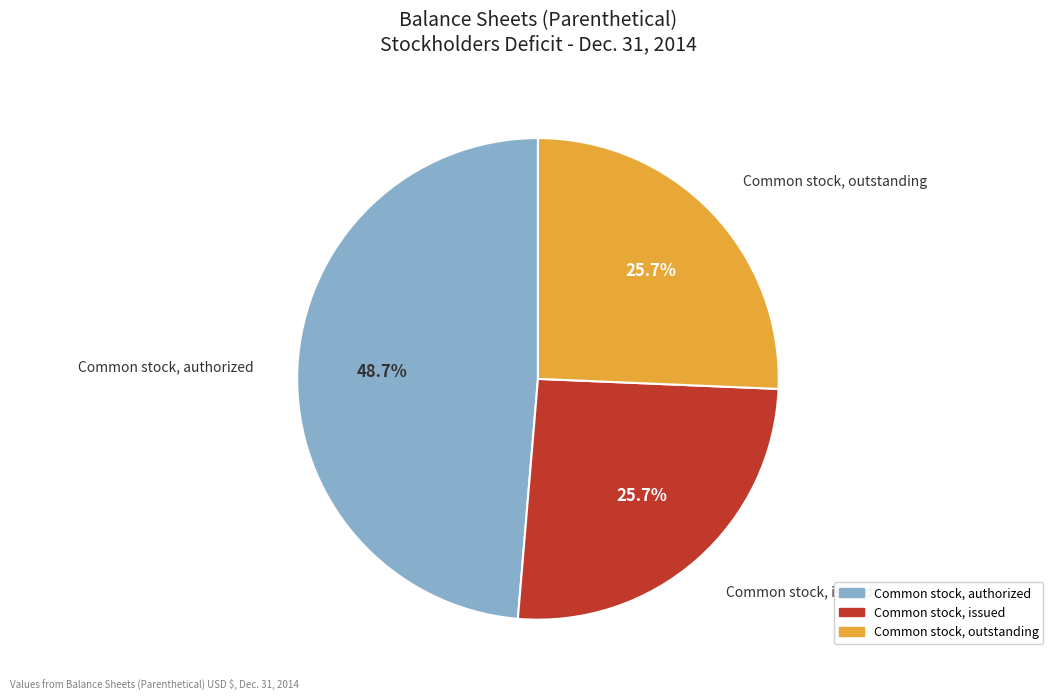

To the nearest percent, what is the difference between the Common stock, issued and Common stock, authorized slice percentages?

23%